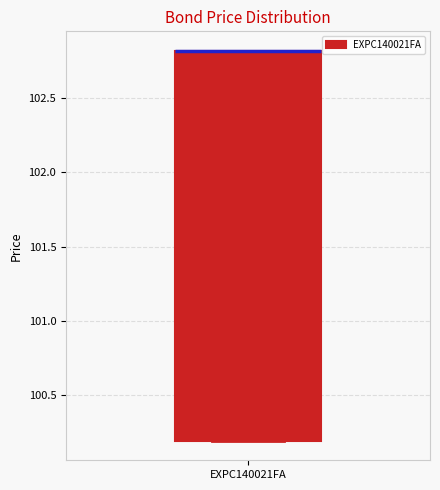

Where is the lower edge of the box for EXPC140021FA on the y-axis? The values are not printed on the chart, so give them approximately, as read against the axis.

100.2